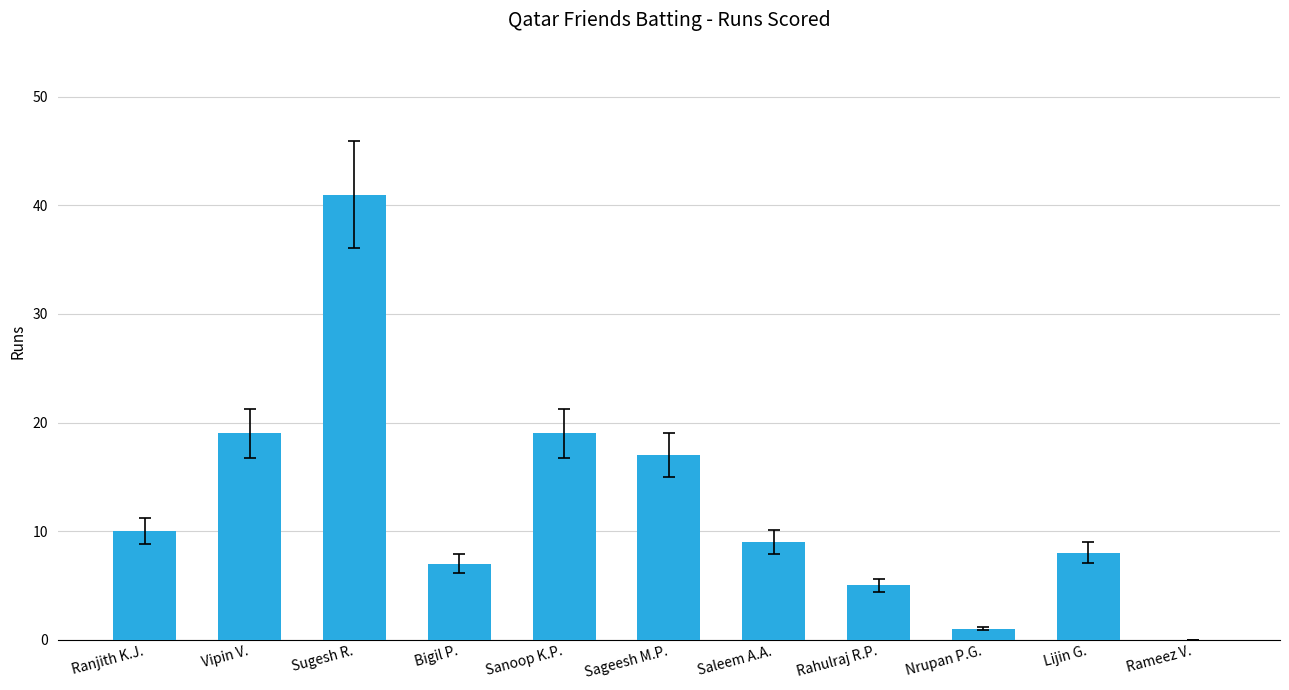

At which category does the chart reach its peak across all series?

Sugesh R.